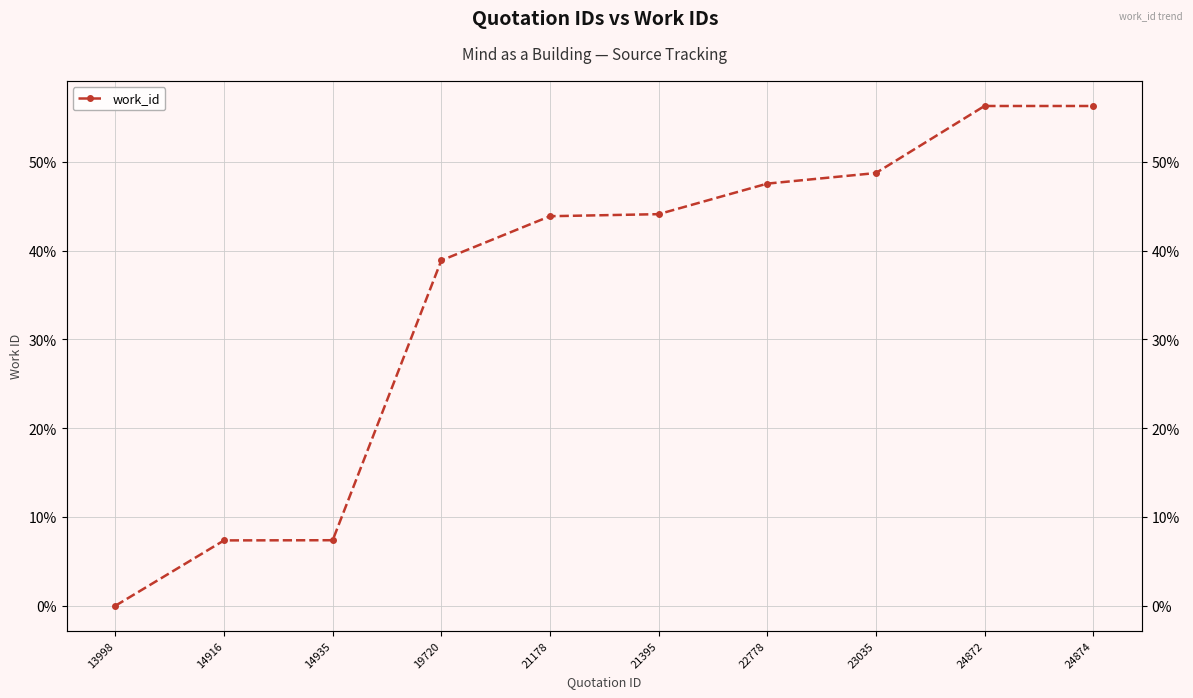

How many values are below 44?

5